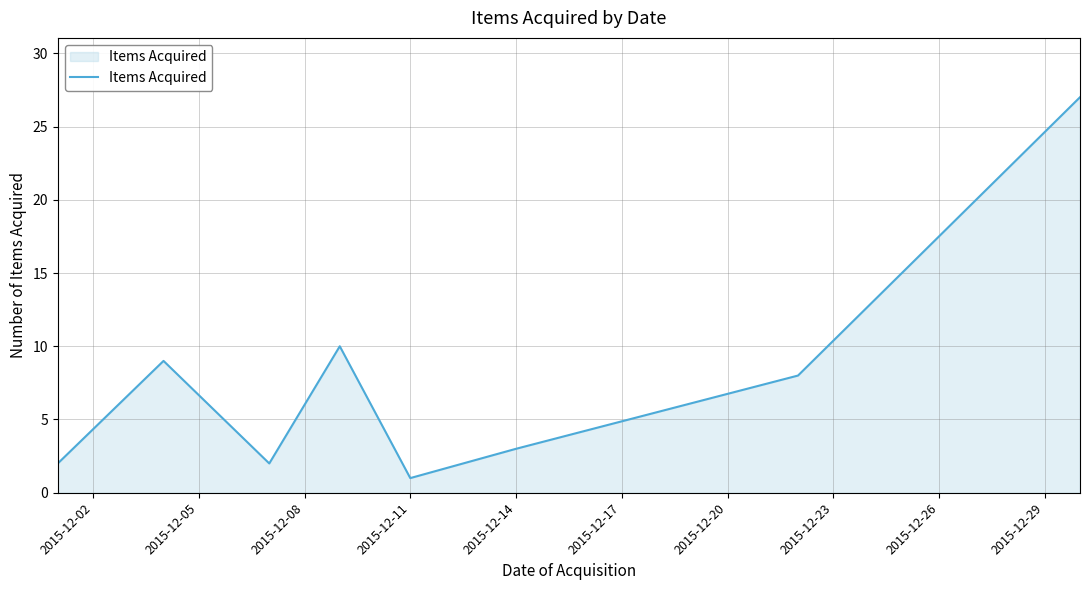

Does the chart have visible grid lines?

Yes